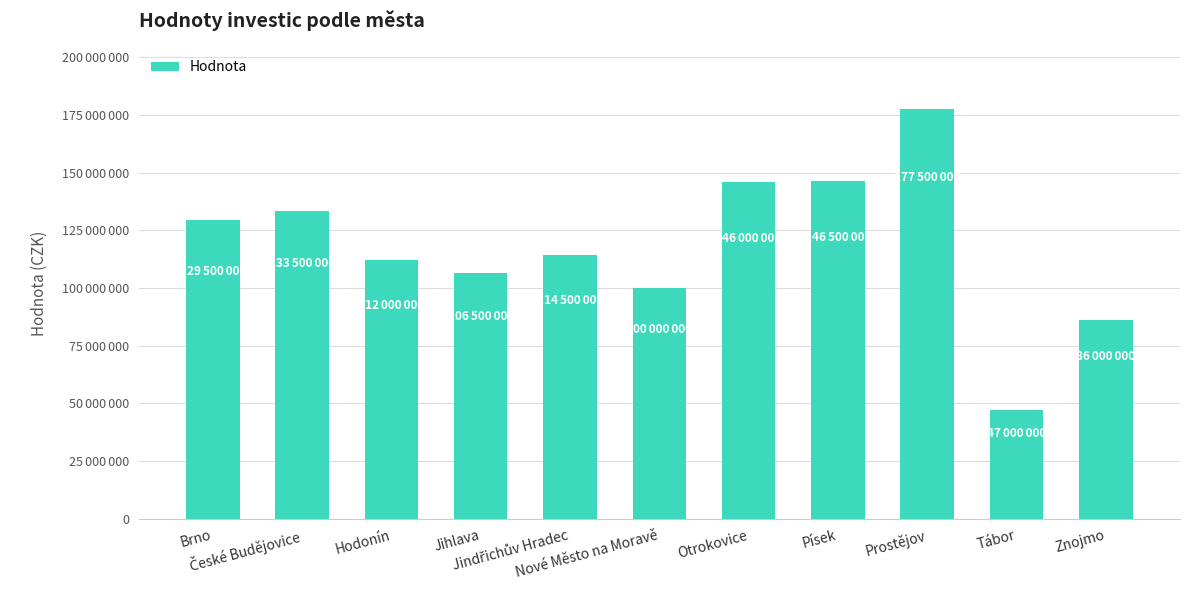

Approximately how many times larger is the value at Jihlava compared to Brno?

0.8